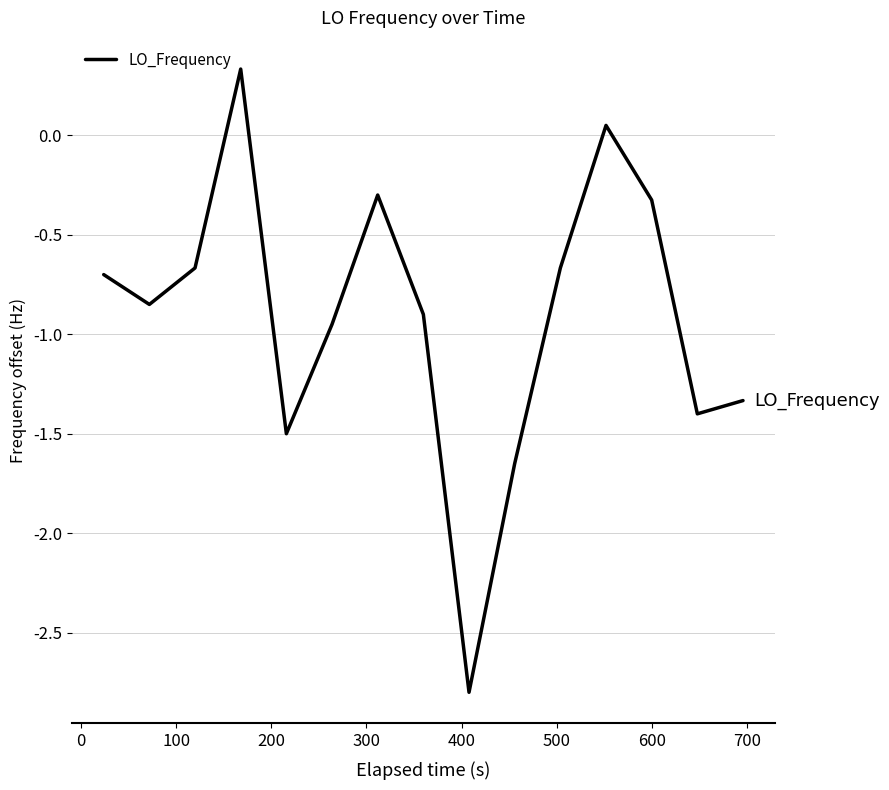

What is the greatest value displayed?

0.3